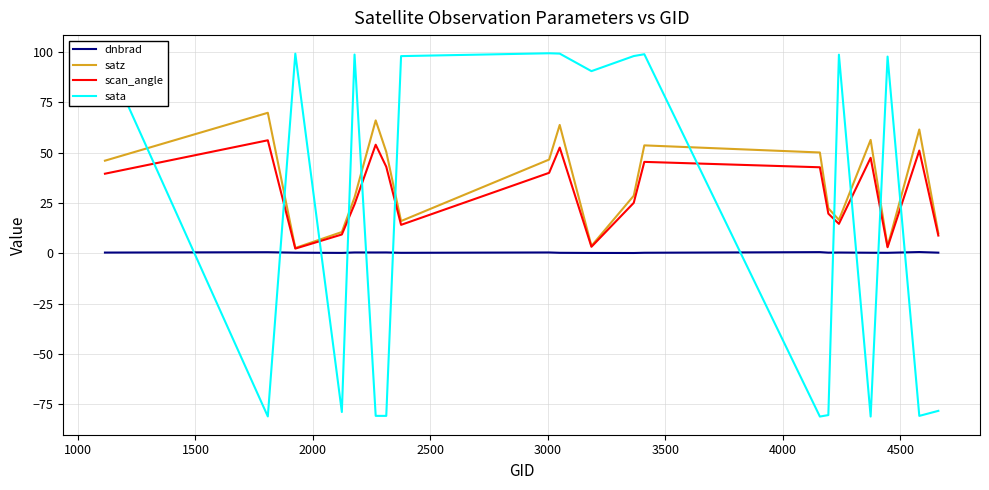

How many lines are shown in the chart?

4